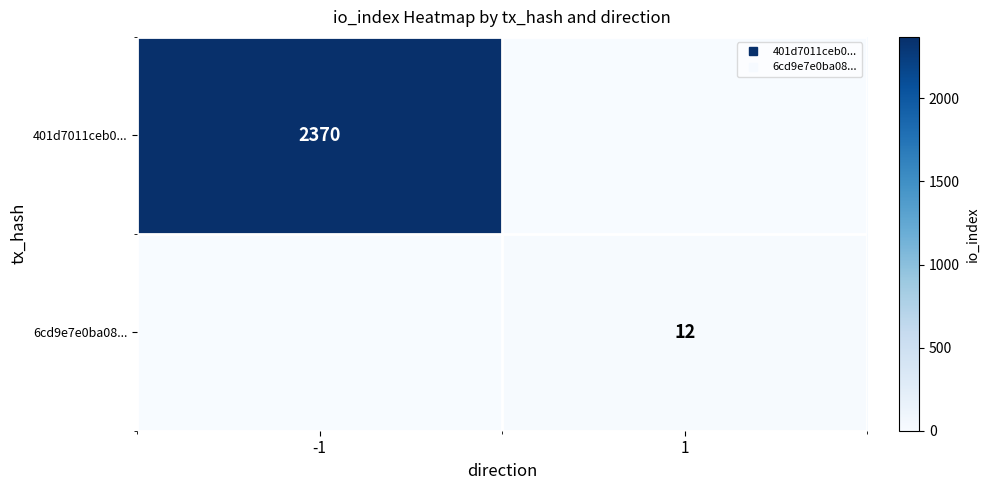

What is the highest value of the 6cd9e7e0ba08... series?

12